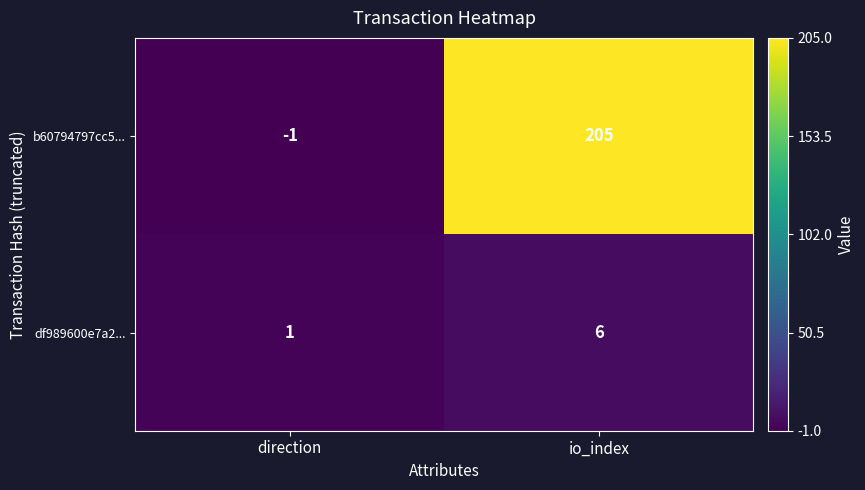

What is the maximum value shown in the chart?

205